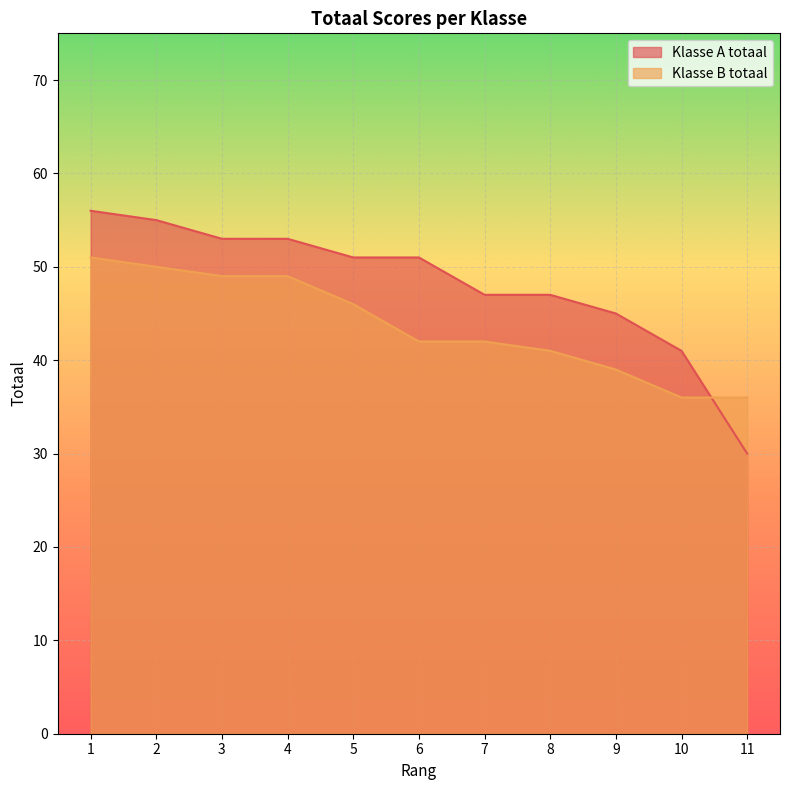

Which category has the highest value in the Klasse A totaal series?

1